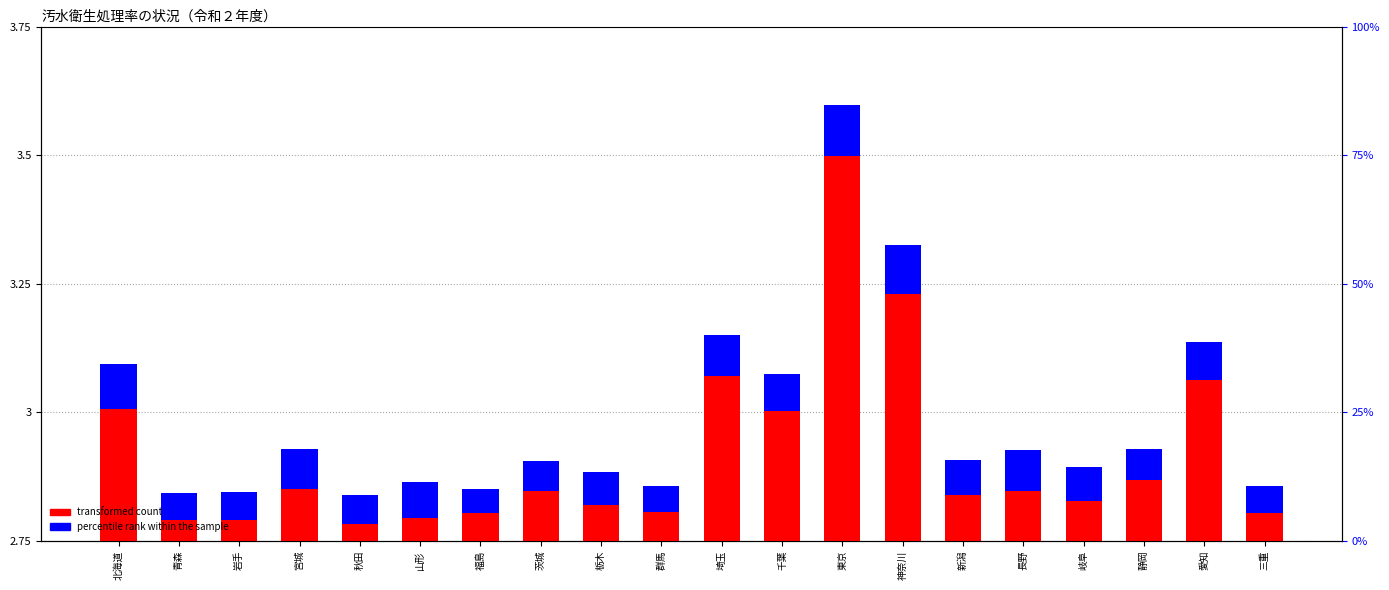

List the series in order of their peak value, highest first.

transformed count, percentile rank within the sample